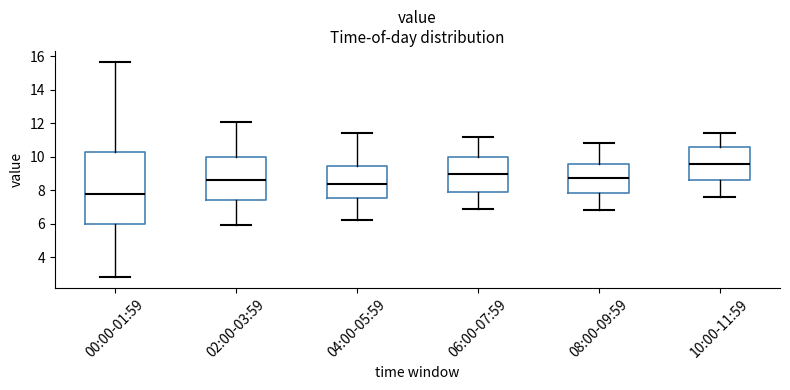

Where does the lower whisker of the box for 06:00-07:59 end on the y-axis? The values are not printed on the chart, so give them approximately, as read against the axis.

7.0